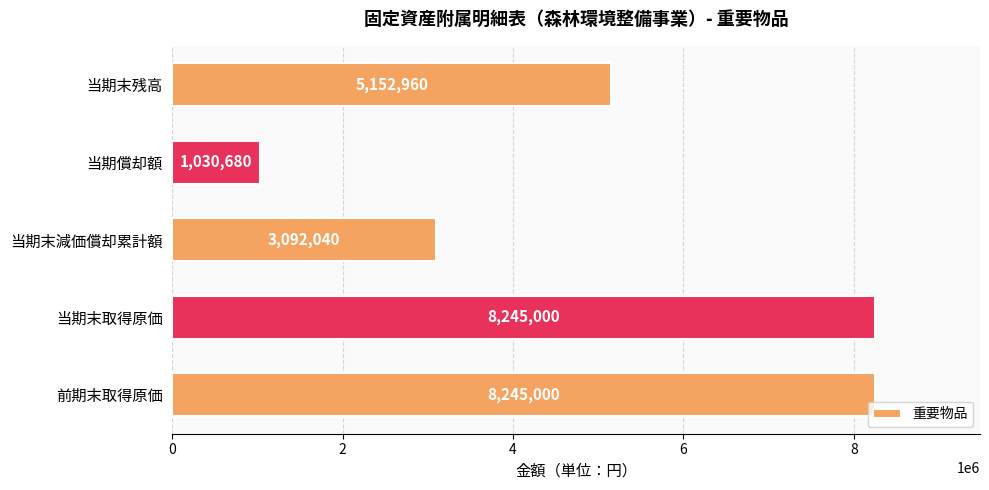

At which category does the chart reach its minimum across all series?

当期償却額